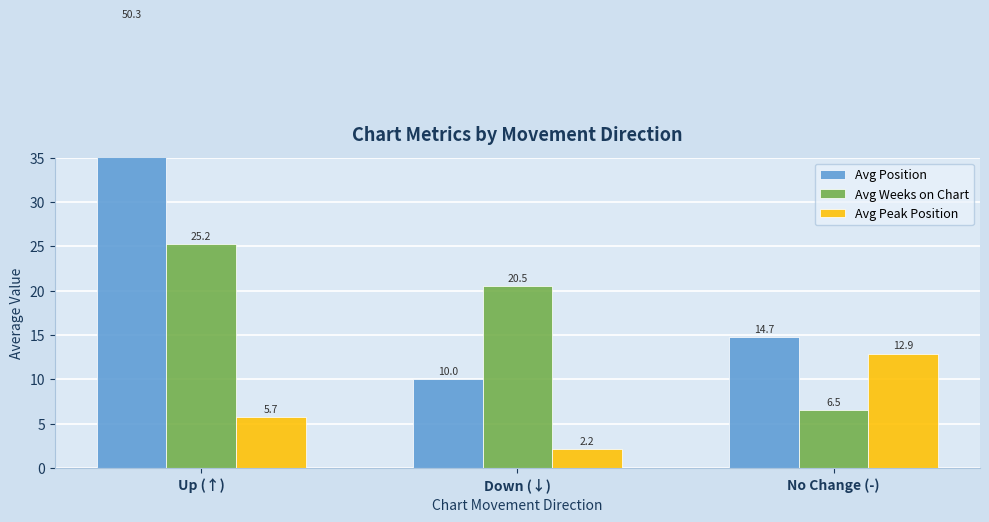

How many categories are shown in the chart?

3